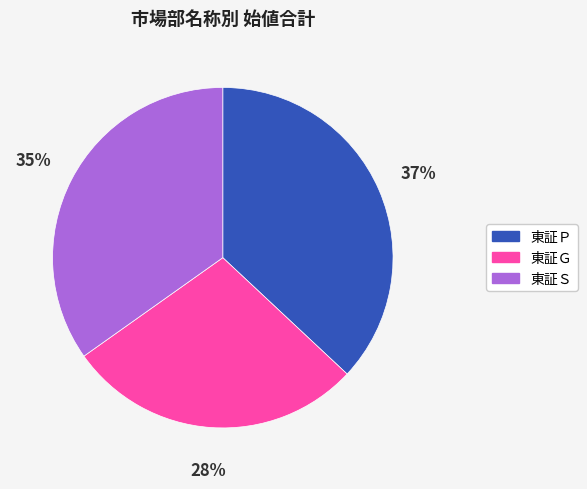

Is it true that 東証Ｇ is 28% of the pie?

True